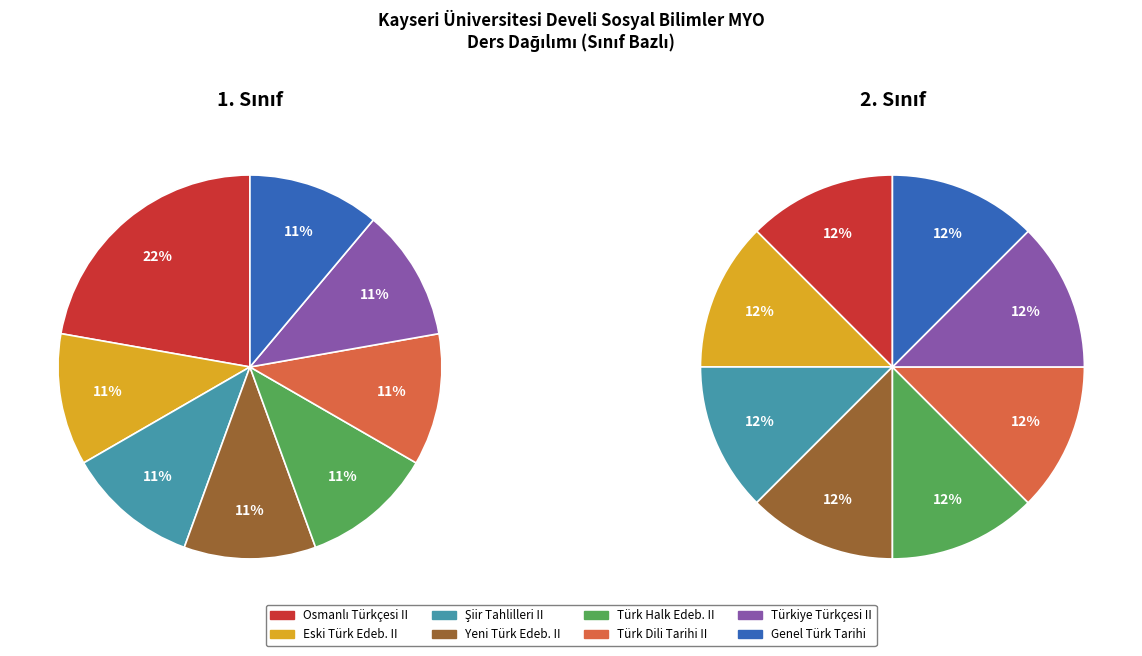

To the nearest percent, what is the average slice percentage?

12%